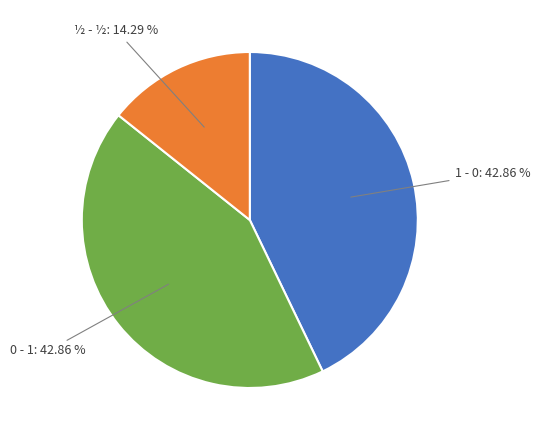

Is there a majority slice in this chart?

No